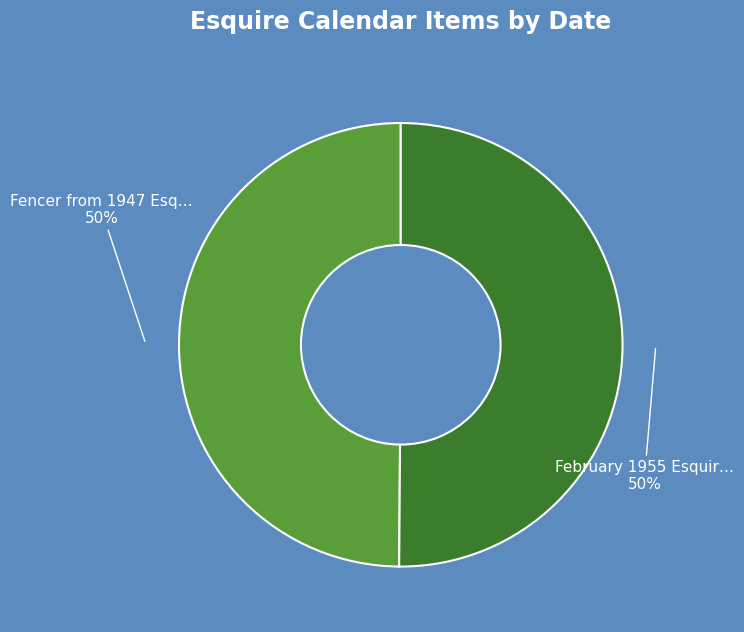

To the nearest percent, what is the average slice percentage?

50%